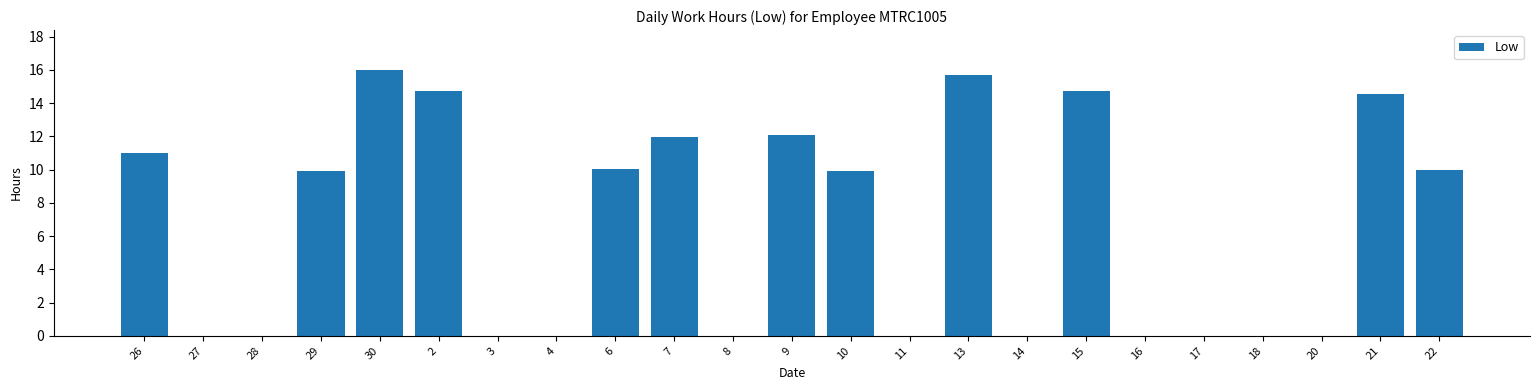

Where does the data first go above 9?

26